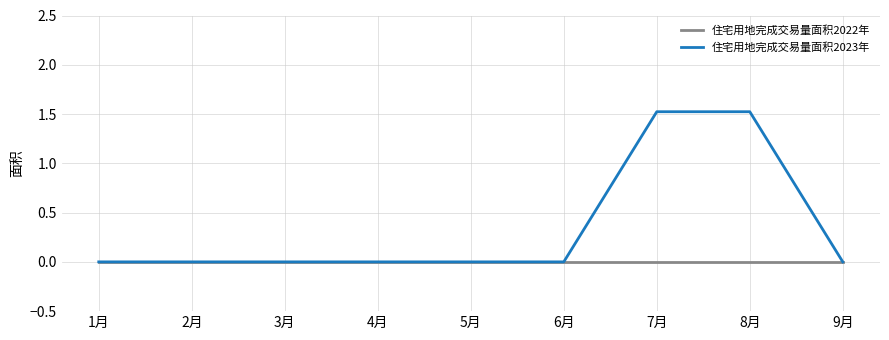

Is it true that 住宅用地完成交易量面积2023年 equals 0.9 at 2月?

False